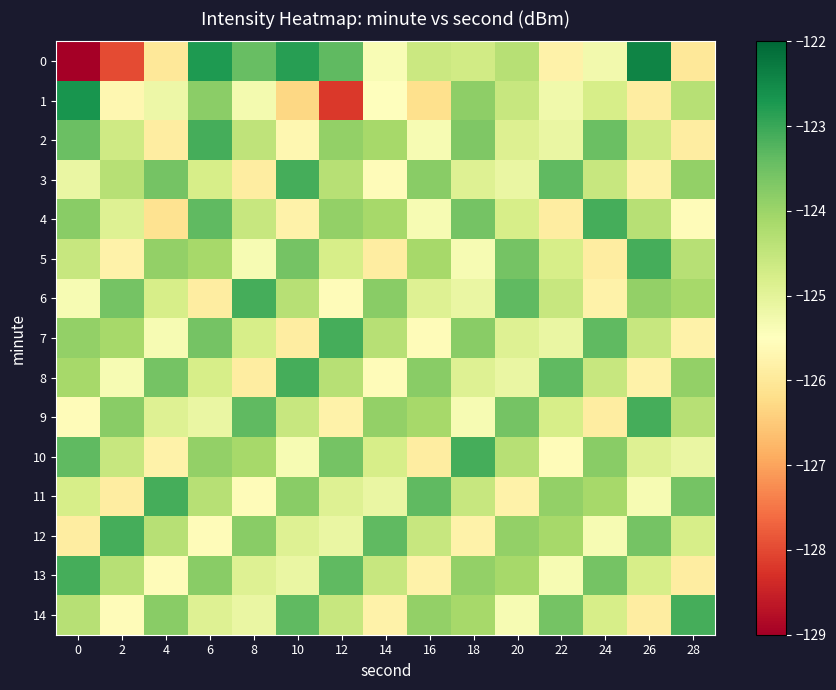

Reading right to left, transcribe all the data shown in this chart.

0: 28=-126.0	26=-122.4	24=-125.3	22=-125.8	20=-124.3	18=-124.7	16=-124.6	14=-125.4	12=-123.3	10=-122.8	8=-123.4	6=-122.8	4=-126.0	2=-128.0	0=-129.0
1: 28=-124.3	26=-125.9	24=-124.8	22=-125.2	20=-124.6	18=-123.8	16=-126.2	14=-125.5	12=-128.2	10=-126.3	8=-125.3	6=-123.8	4=-125.2	2=-125.7	0=-122.7
2: 28=-125.9	26=-124.7	24=-123.5	22=-125.1	20=-124.9	18=-123.7	16=-125.3	14=-124.1	12=-123.9	10=-125.7	8=-124.5	6=-123.1	4=-125.9	2=-124.7	0=-123.5
3: 28=-123.9	26=-125.8	24=-124.6	22=-123.3	20=-125.1	18=-124.9	16=-123.8	14=-125.6	12=-124.3	10=-123.1	8=-125.9	6=-124.8	4=-123.6	2=-124.3	0=-125.1
4: 28=-125.6	26=-124.3	24=-123.1	22=-125.9	20=-124.8	18=-123.6	16=-125.3	14=-124.1	12=-123.9	10=-125.8	8=-124.6	6=-123.3	4=-126.1	2=-124.9	0=-123.8
5: 28=-124.3	26=-123.1	24=-125.9	22=-124.8	20=-123.6	18=-125.3	16=-124.1	14=-125.9	12=-124.8	10=-123.6	8=-125.3	6=-124.1	4=-123.9	2=-125.8	0=-124.6
6: 28=-124.1	26=-123.9	24=-125.8	22=-124.6	20=-123.3	18=-125.1	16=-124.9	14=-123.8	12=-125.6	10=-124.3	8=-123.1	6=-125.9	4=-124.8	2=-123.6	0=-125.3
7: 28=-125.8	26=-124.6	24=-123.3	22=-125.1	20=-124.9	18=-123.8	16=-125.6	14=-124.3	12=-123.1	10=-125.9	8=-124.8	6=-123.6	4=-125.3	2=-124.1	0=-123.9
8: 28=-123.9	26=-125.8	24=-124.6	22=-123.3	20=-125.1	18=-124.9	16=-123.8	14=-125.6	12=-124.3	10=-123.1	8=-125.9	6=-124.8	4=-123.6	2=-125.3	0=-124.1
9: 28=-124.3	26=-123.1	24=-125.9	22=-124.8	20=-123.6	18=-125.3	16=-124.1	14=-123.9	12=-125.8	10=-124.6	8=-123.3	6=-125.1	4=-124.9	2=-123.8	0=-125.6
10: 28=-125.1	26=-124.9	24=-123.8	22=-125.6	20=-124.3	18=-123.1	16=-125.9	14=-124.8	12=-123.6	10=-125.3	8=-124.1	6=-123.9	4=-125.8	2=-124.6	0=-123.3
11: 28=-123.6	26=-125.3	24=-124.1	22=-123.9	20=-125.8	18=-124.6	16=-123.3	14=-125.1	12=-124.9	10=-123.8	8=-125.6	6=-124.3	4=-123.1	2=-125.9	0=-124.8
12: 28=-124.8	26=-123.6	24=-125.3	22=-124.1	20=-123.9	18=-125.8	16=-124.6	14=-123.3	12=-125.1	10=-124.9	8=-123.8	6=-125.6	4=-124.3	2=-123.1	0=-125.9
13: 28=-125.9	26=-124.8	24=-123.6	22=-125.3	20=-124.1	18=-123.9	16=-125.8	14=-124.6	12=-123.3	10=-125.1	8=-124.9	6=-123.8	4=-125.6	2=-124.3	0=-123.1
14: 28=-123.1	26=-125.9	24=-124.8	22=-123.6	20=-125.3	18=-124.1	16=-123.9	14=-125.8	12=-124.6	10=-123.3	8=-125.1	6=-124.9	4=-123.8	2=-125.6	0=-124.3